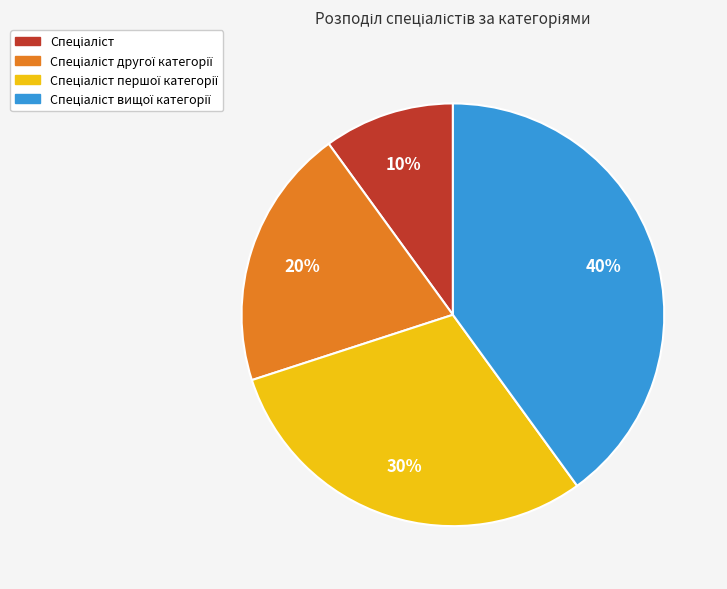

Does any single category account for the majority?

No